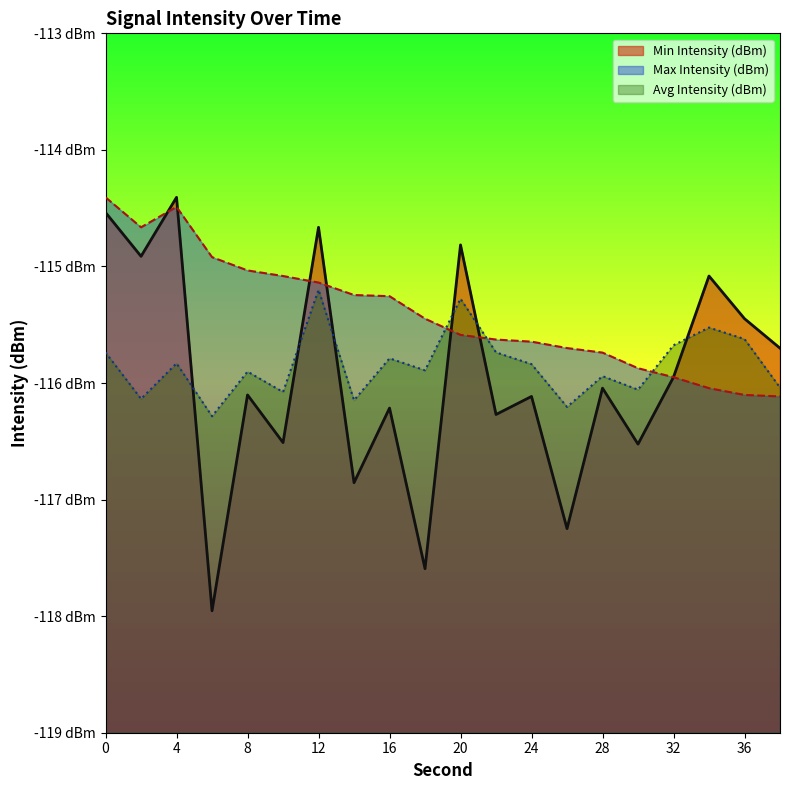

Reading left to right, what are all the values shown in this chart?

Min Intensity (dBm): 0=-114.5	2=-114.9	4=-114.4	6=-118.0	8=-116.1	10=-116.5	12=-114.7	14=-116.9	16=-116.2	18=-117.6	20=-114.8	22=-116.3	24=-116.1	26=-117.2	28=-116.0	30=-116.5	32=-115.9	34=-115.1	36=-115.4	38=-115.7
Max Intensity (dBm): 0=-114.4	2=-114.7	4=-114.5	6=-114.9	8=-115.0	10=-115.1	12=-115.1	14=-115.2	16=-115.3	18=-115.4	20=-115.6	22=-115.6	24=-115.6	26=-115.7	28=-115.7	30=-115.9	32=-116.0	34=-116.0	36=-116.1	38=-116.1
Avg Intensity (dBm): 0=-115.7	2=-116.1	4=-115.8	6=-116.3	8=-115.9	10=-116.1	12=-115.2	14=-116.1	16=-115.8	18=-115.9	20=-115.3	22=-115.7	24=-115.8	26=-116.2	28=-115.9	30=-116.1	32=-115.7	34=-115.5	36=-115.6	38=-116.0